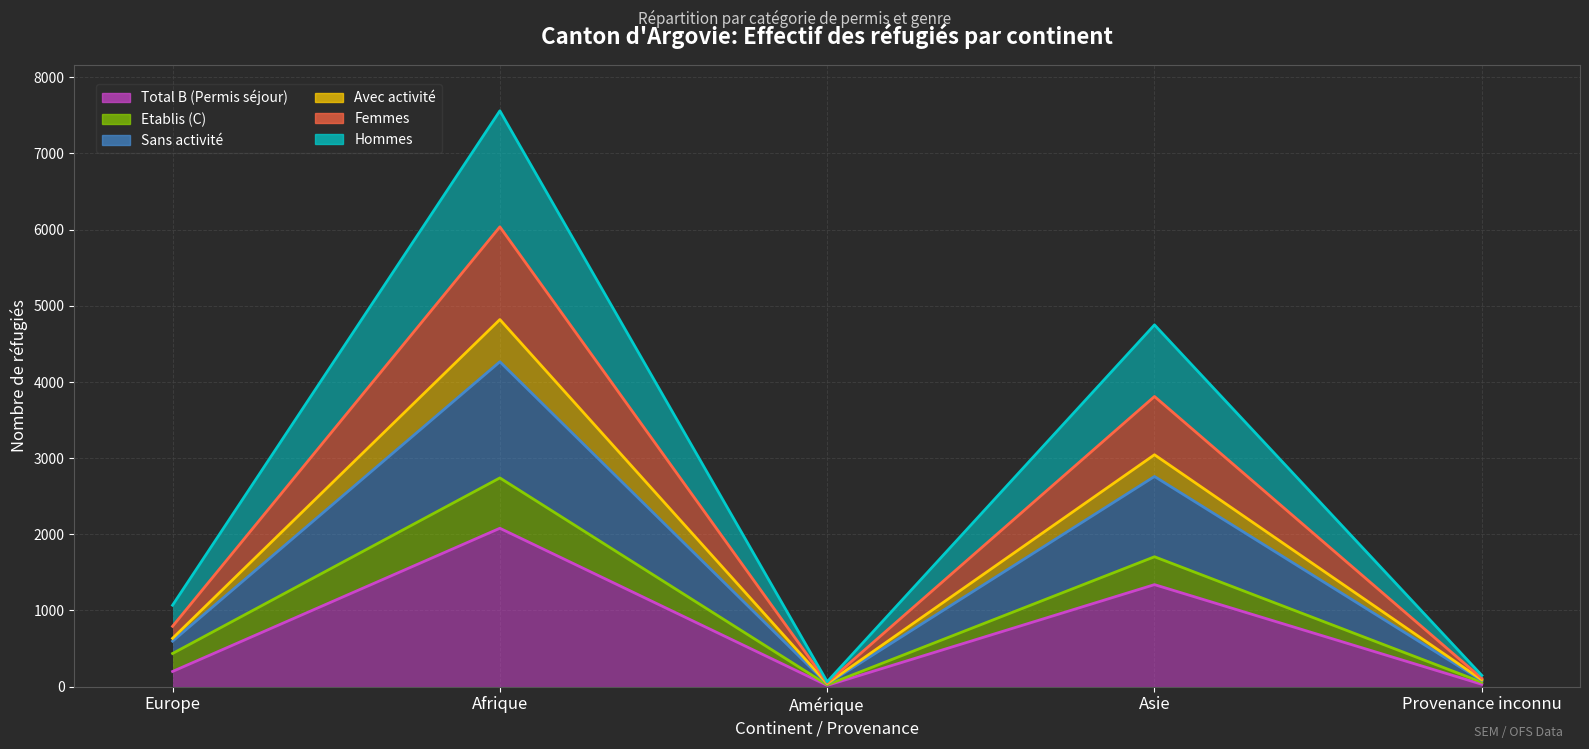

What is the smallest value displayed?

16